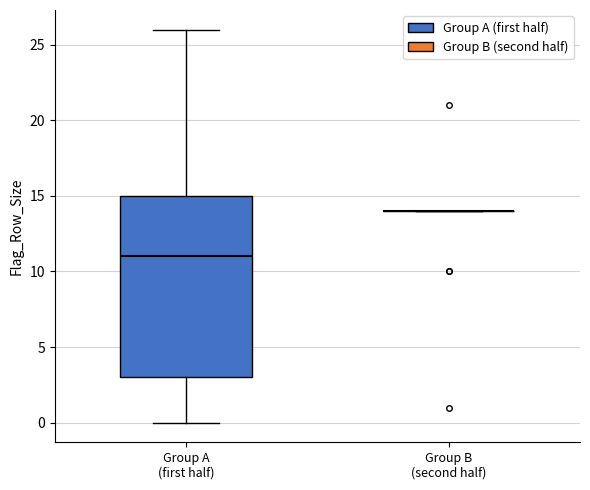

Reading left to right, read every box against the y-axis: the position of its median line, the range the box covers, and the ends of its whiskers. The values are not printed on the chart, so give them approximately, as read against the axis.

Group A (first half): median 11, box 3 to 15, whiskers 0 to 26
Group B (second half): box collapsed to a line at 14, whiskers 14 to 14